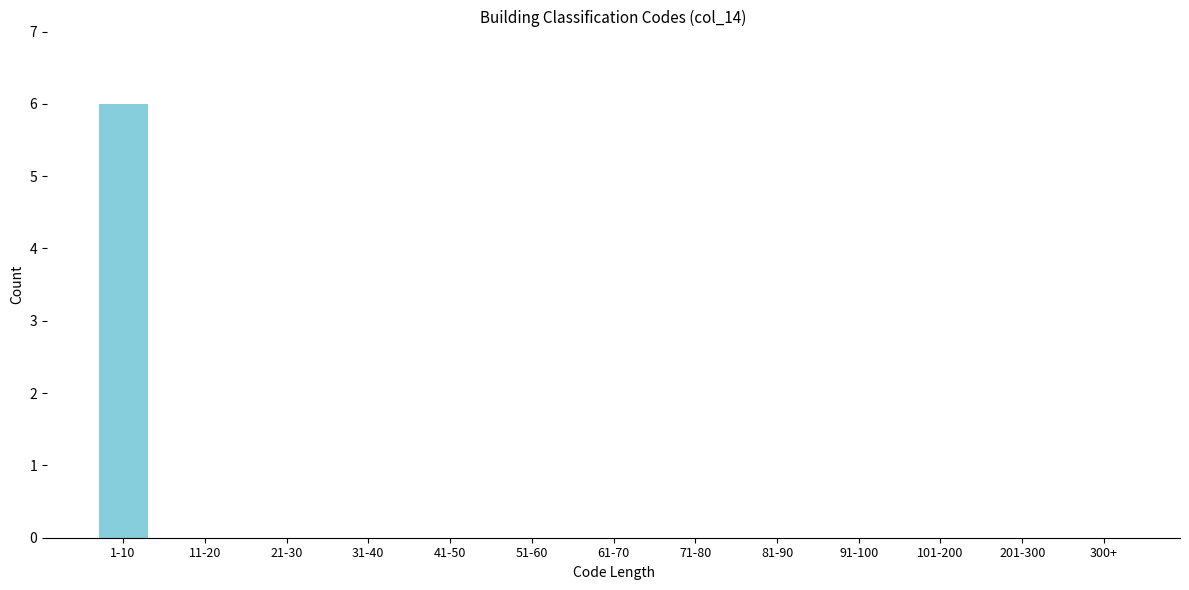

Reading right to left, extract all data points from this chart.

300+=0	201-300=0	101-200=0	91-100=0	81-90=0	71-80=0	61-70=0	51-60=0	41-50=0	31-40=0	21-30=0	11-20=0	1-10=6